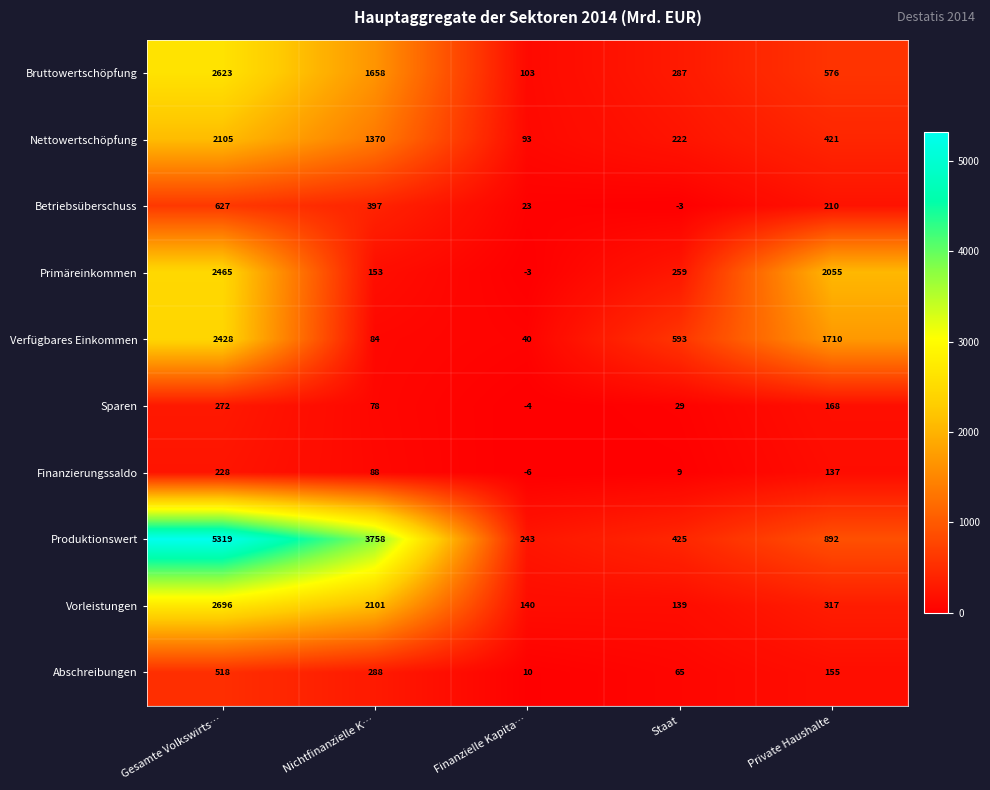

Which series has the largest total across all categories?

Produktionswert